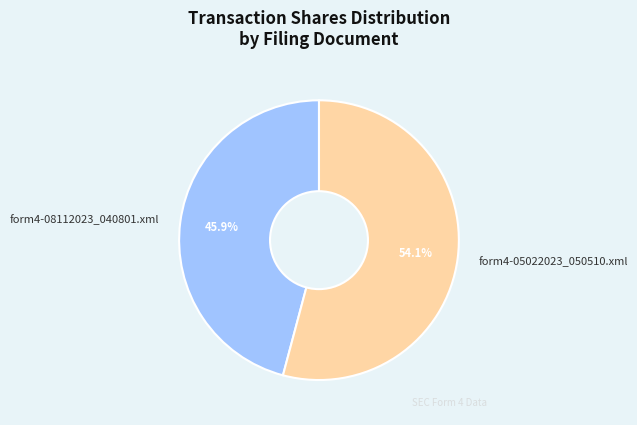

True or false: form4-05022023_050510.xml accounts for 54% of the total.

True